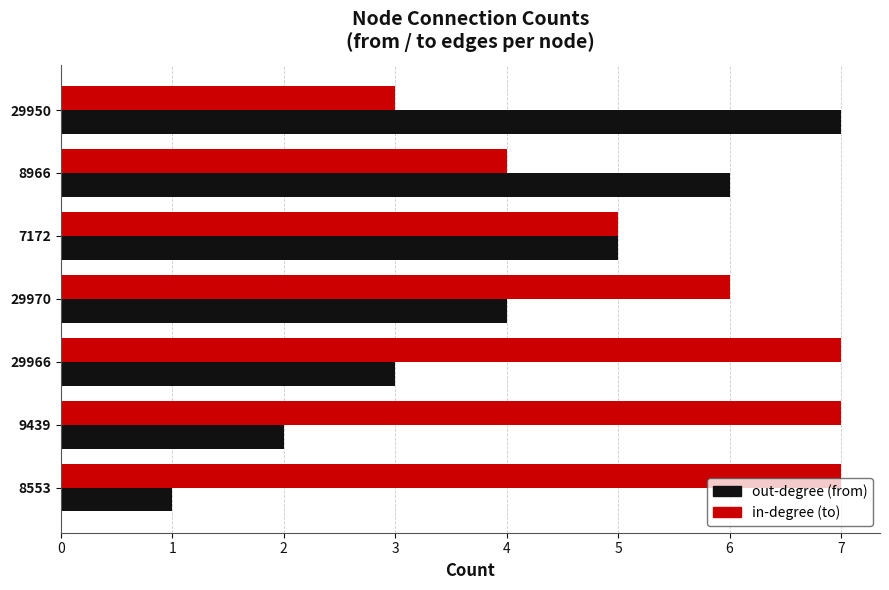

Is the value of in-degree (to) at 29966 greater than the value of out-degree (from) at 29966?

Yes